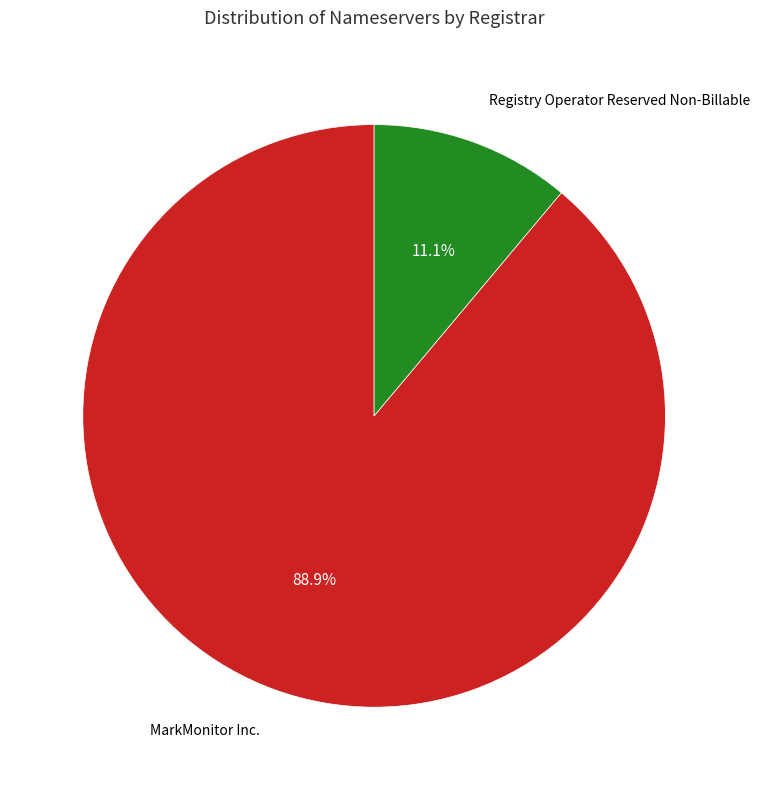

Does any single category account for the majority?

Yes